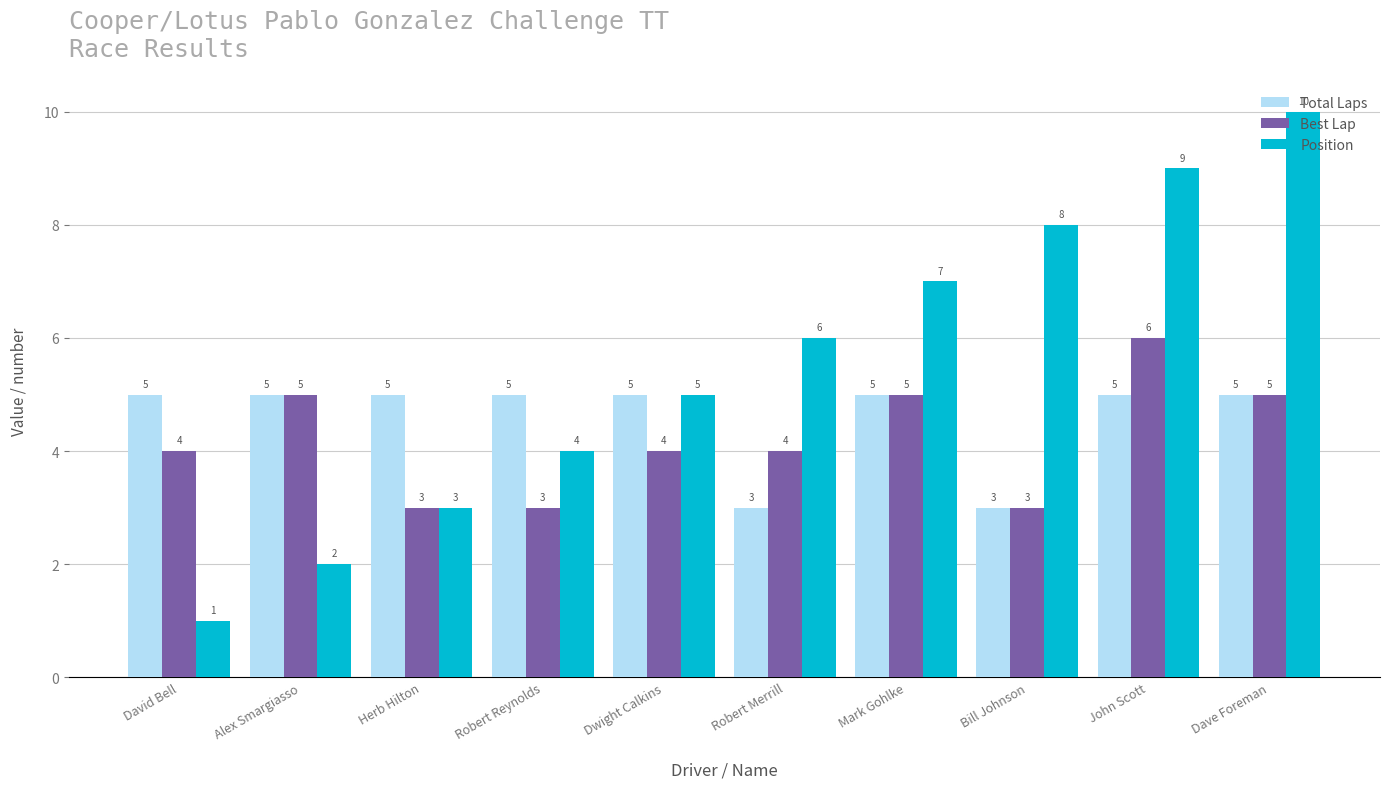

At David Bell, list the series in order from smallest to largest.

Position, Best Lap, Total Laps